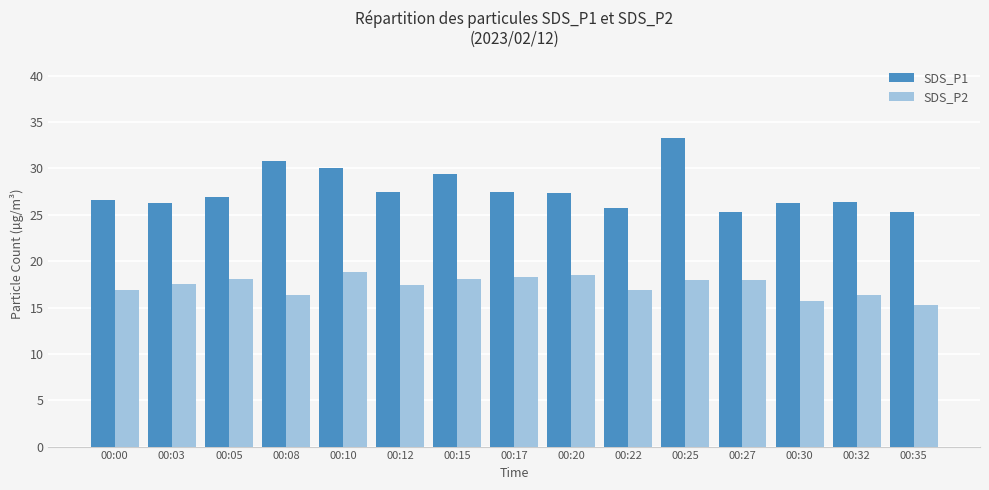

Which series changed the most between 00:03 and 00:10?

SDS_P1